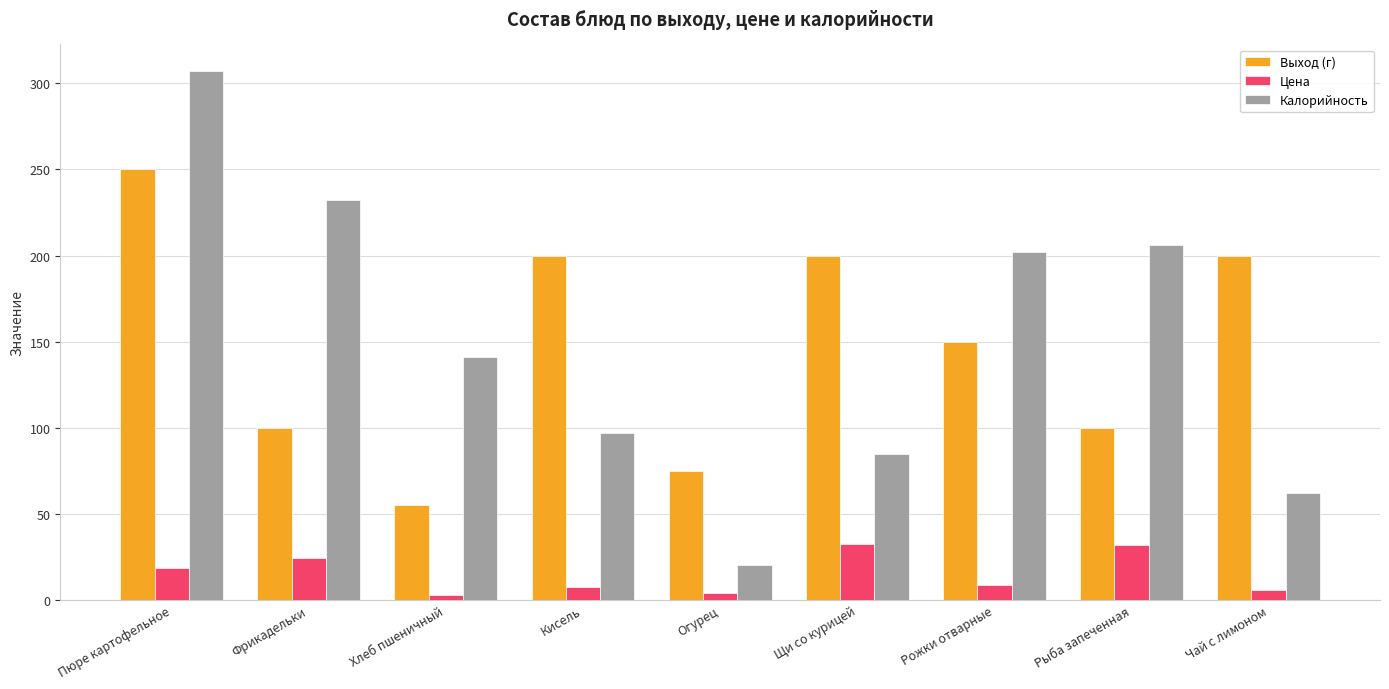

What is the approximate value of Выход (г) at Чай с лимоном?

200.0